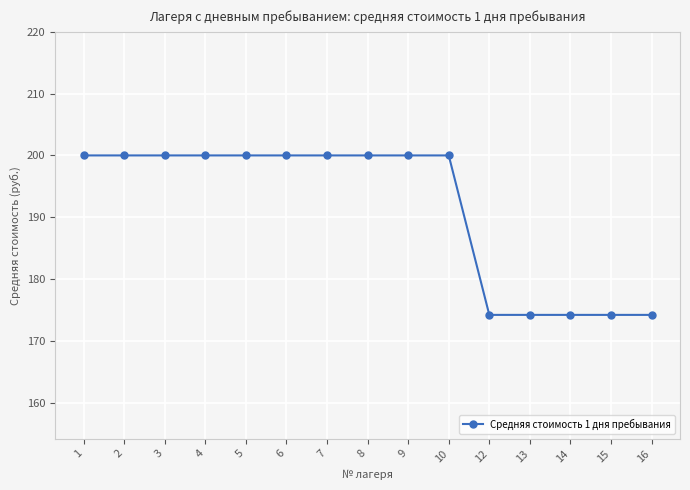

Does the chart have visible grid lines?

Yes